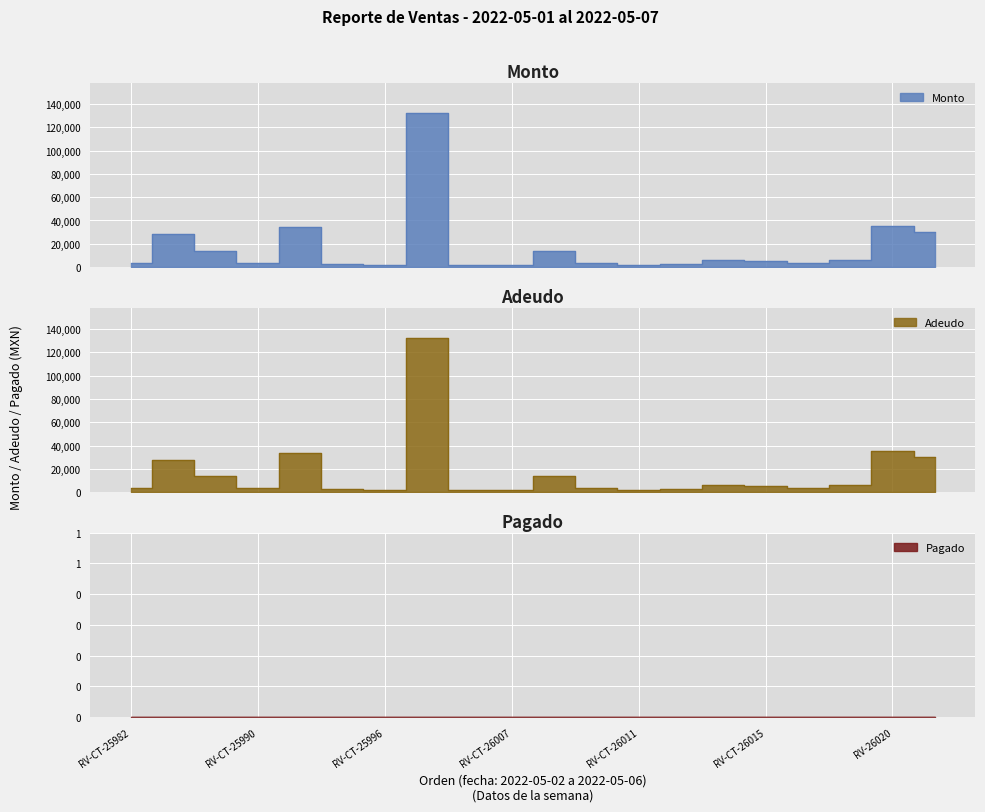

Which series changed the most between RV-CT-25983 and RV-CT-26016?

Monto